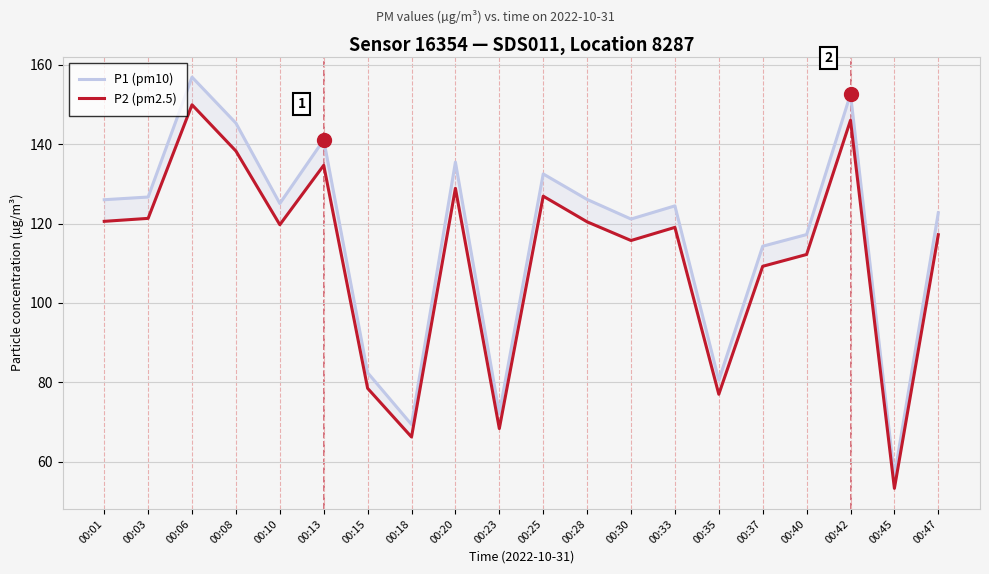

What is the spread (max minus min) of values at 00:13?

6.4